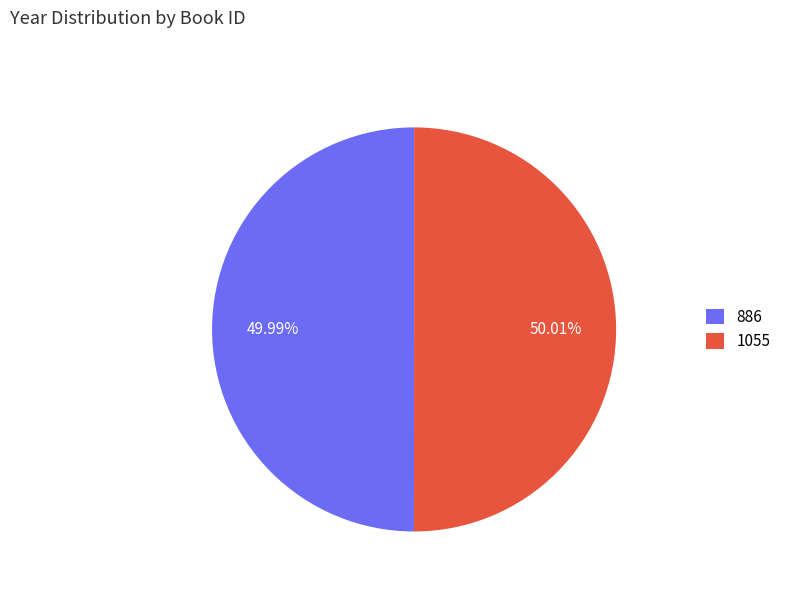

Does any single category account for the majority?

Yes